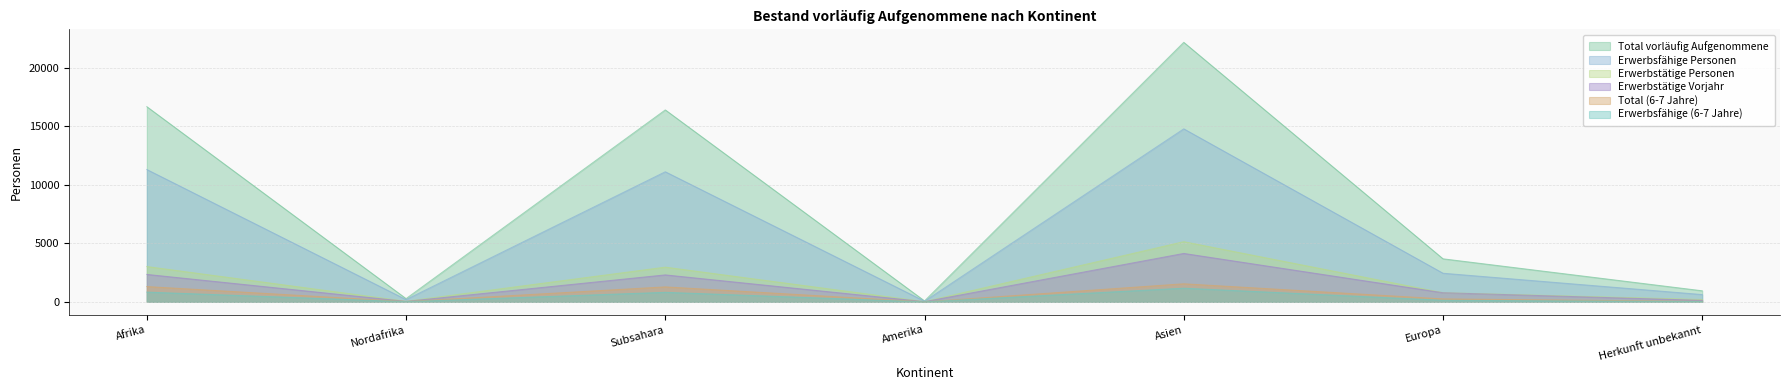

What is the minimum value shown in the chart?

2